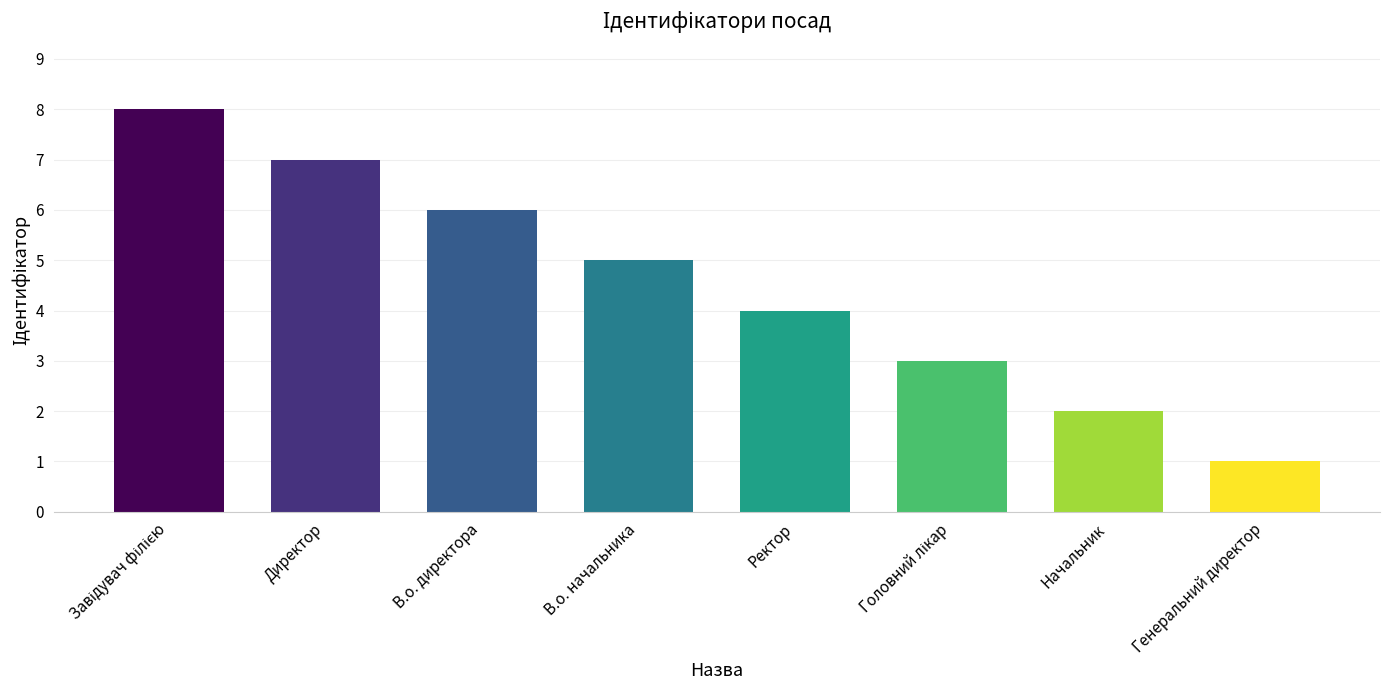

Is it true that the value at Начальник is 2?

True